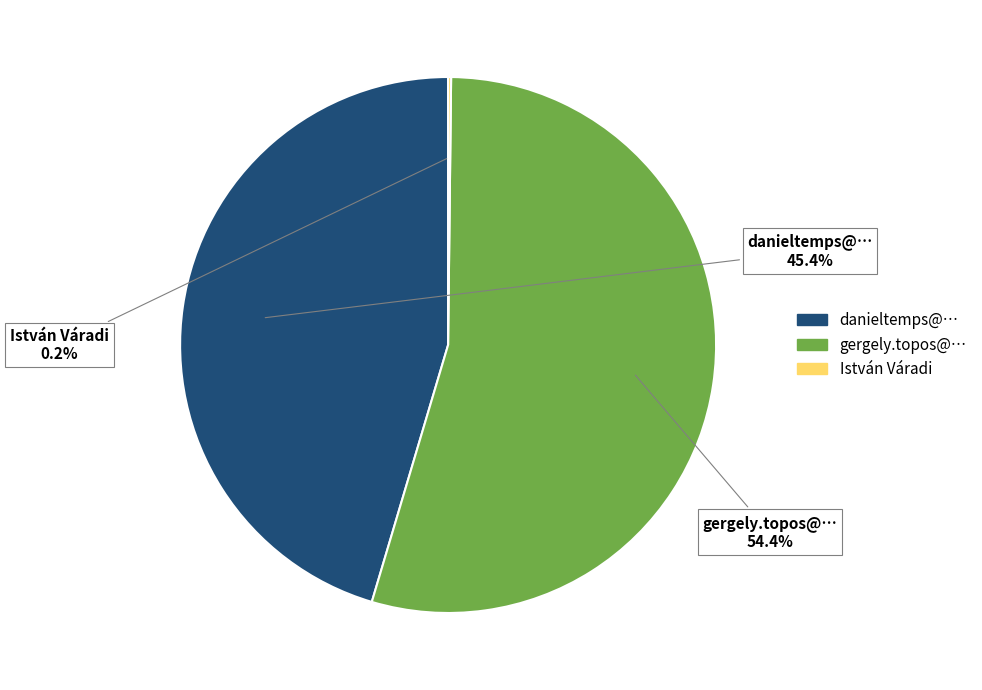

What is the majority slice?

gergely.topos@…